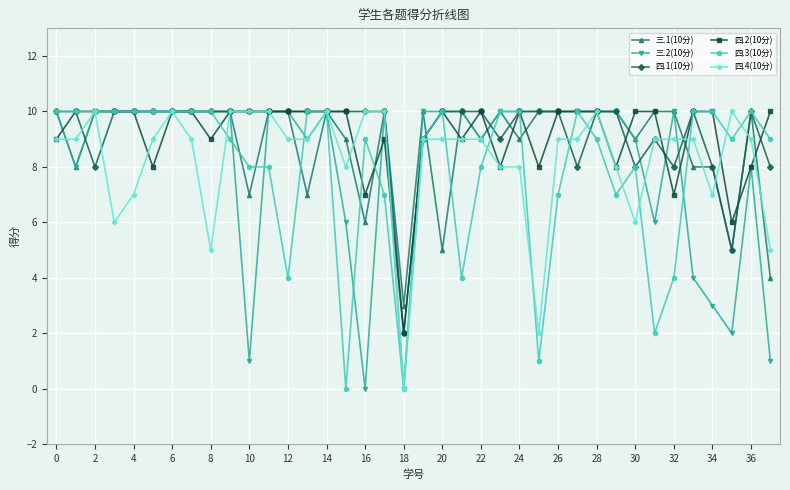

What is the greatest value displayed?

10